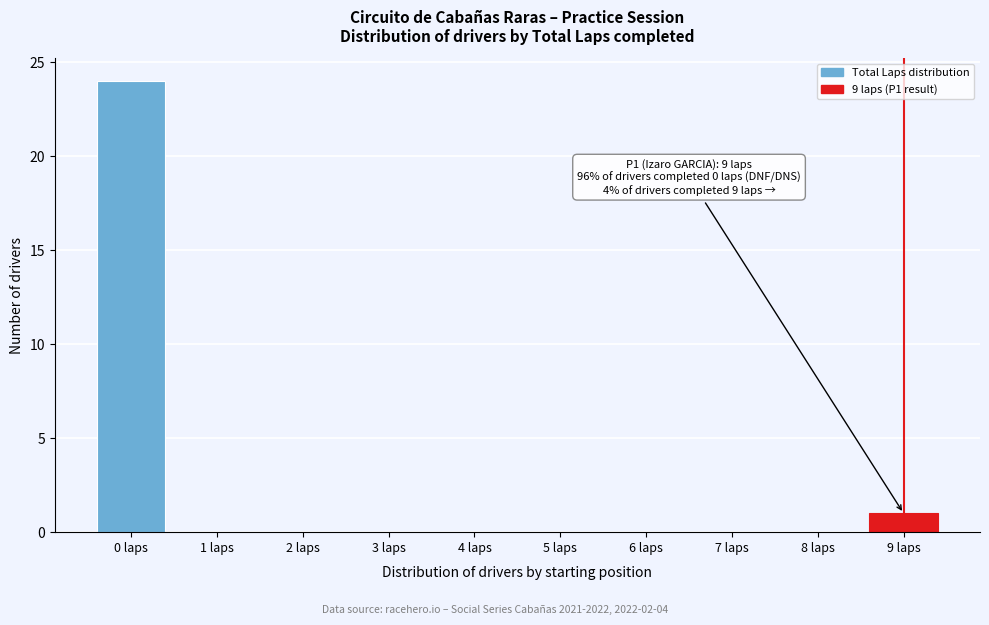

Reading right to left, list all the values displayed in this chart.

9 laps=1	8 laps=0	7 laps=0	6 laps=0	5 laps=0	4 laps=0	3 laps=0	2 laps=0	1 laps=0	0 laps=24